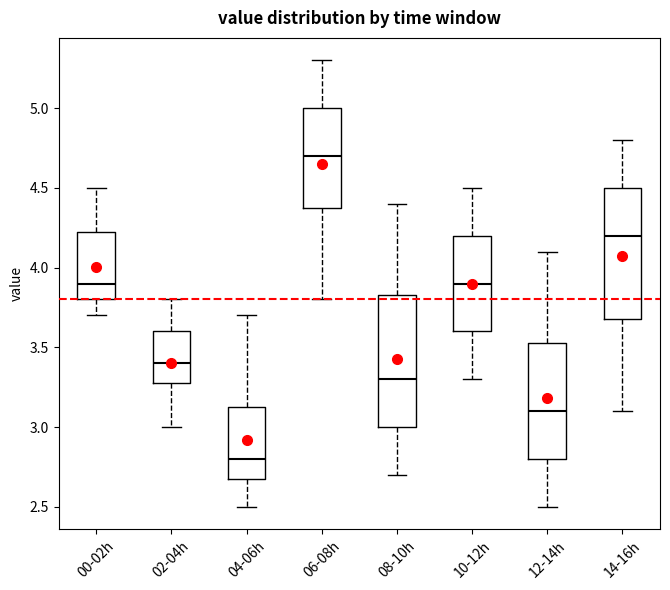

Where is the lower edge of the box for 14-16h on the y-axis? The values are not printed on the chart, so give them approximately, as read against the axis.

3.70